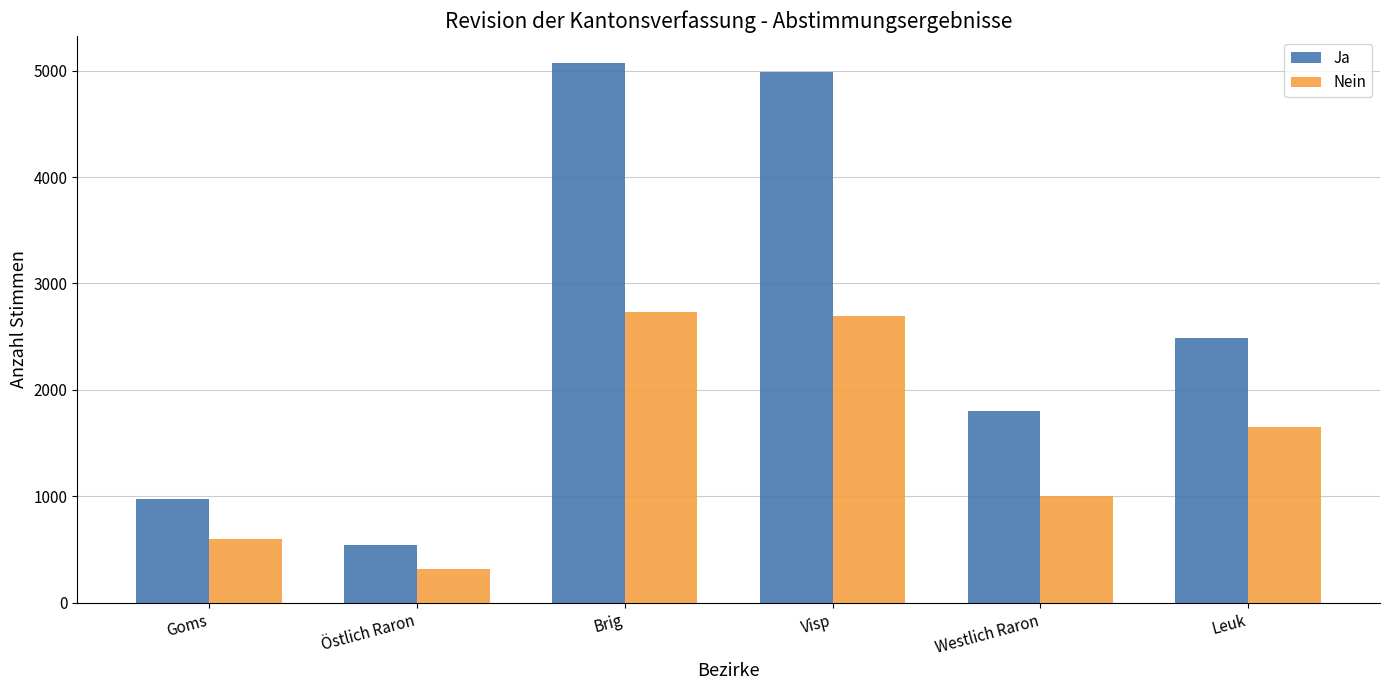

At how many categories does at least one series exceed 3623?

2